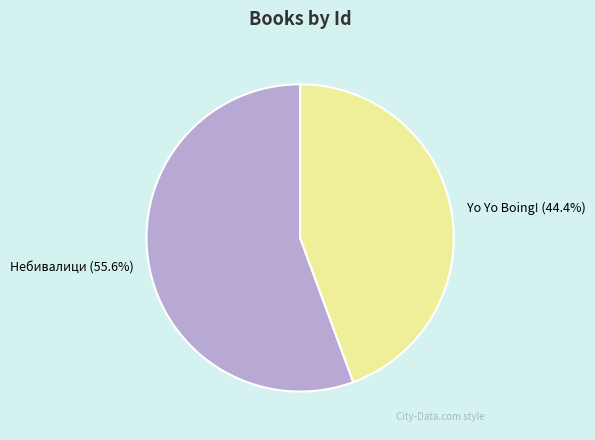

Rank the categories by value from highest to lowest.

Небивалици, Yo Yo Boing!